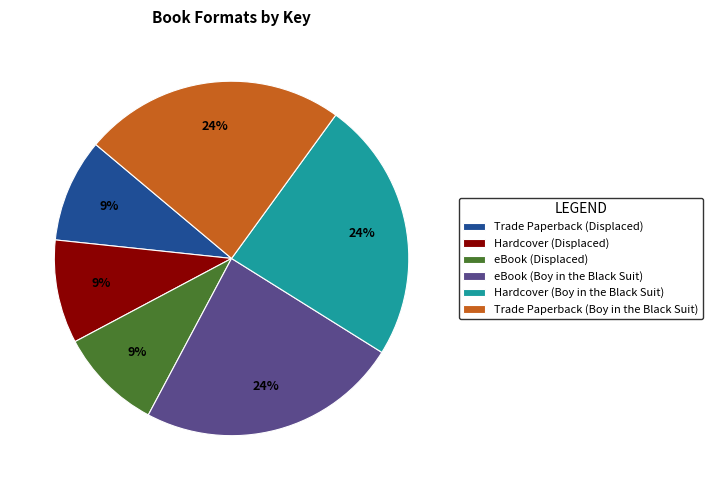

Do eBook (Displaced) and Trade Paperback (Displaced) together represent more than half of the pie?

No